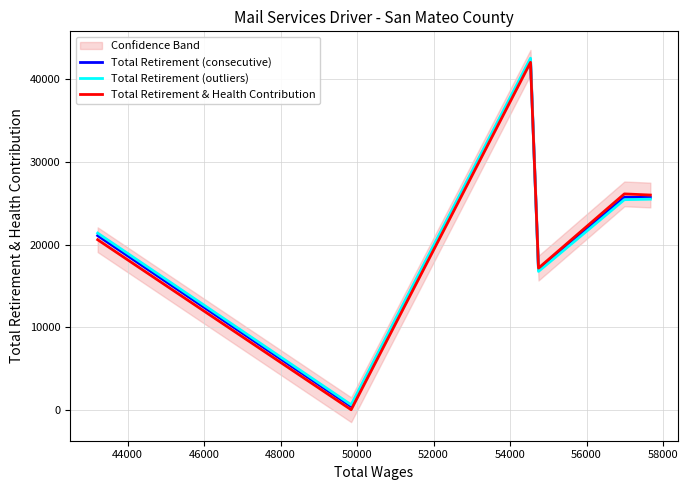

True or false: Total Retirement (consecutive) has more than 0 interior local peaks.

True